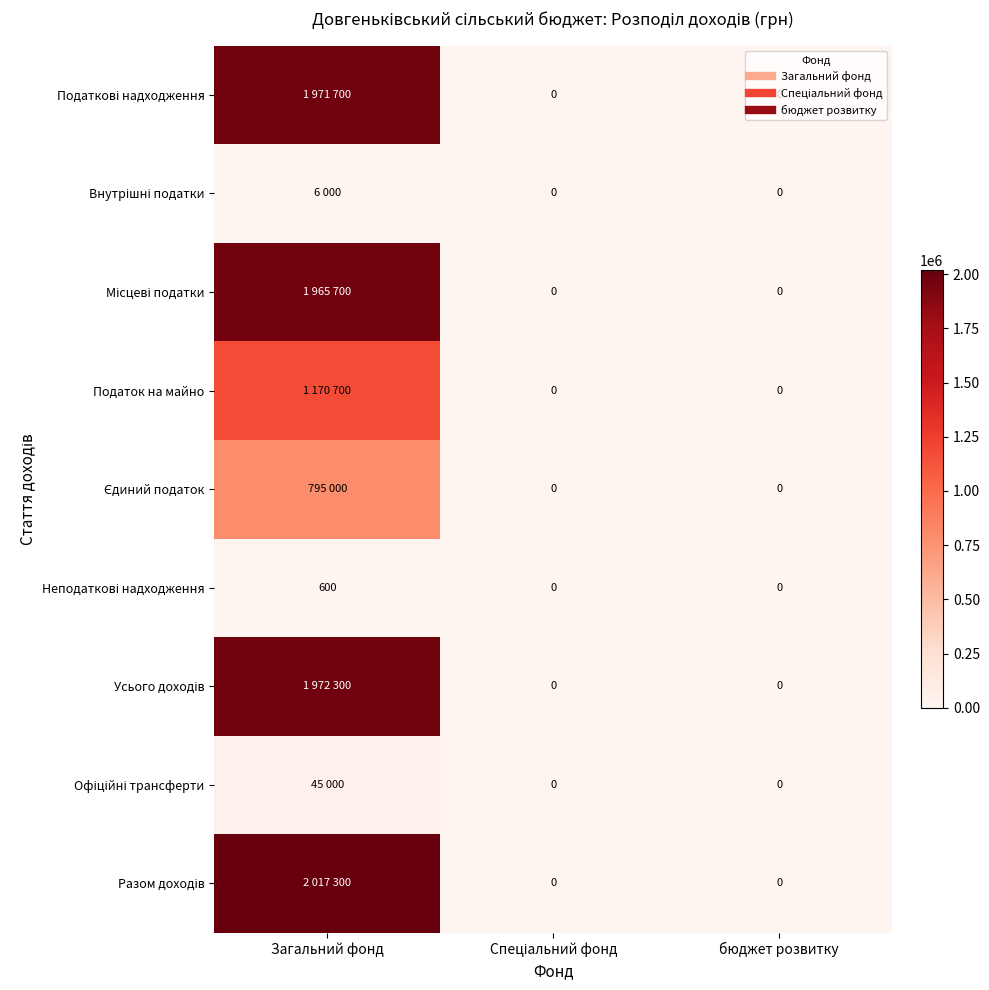

Is the value of Єдиний податок at Спеціальний фонд greater than the value of Податок на майно at Спеціальний фонд?

No